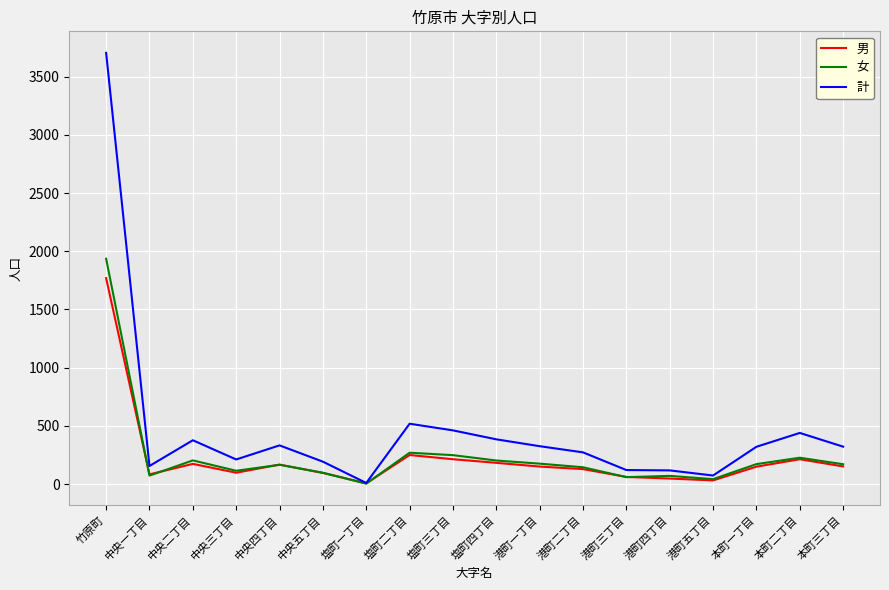

Which series has the largest range (max minus min)?

計